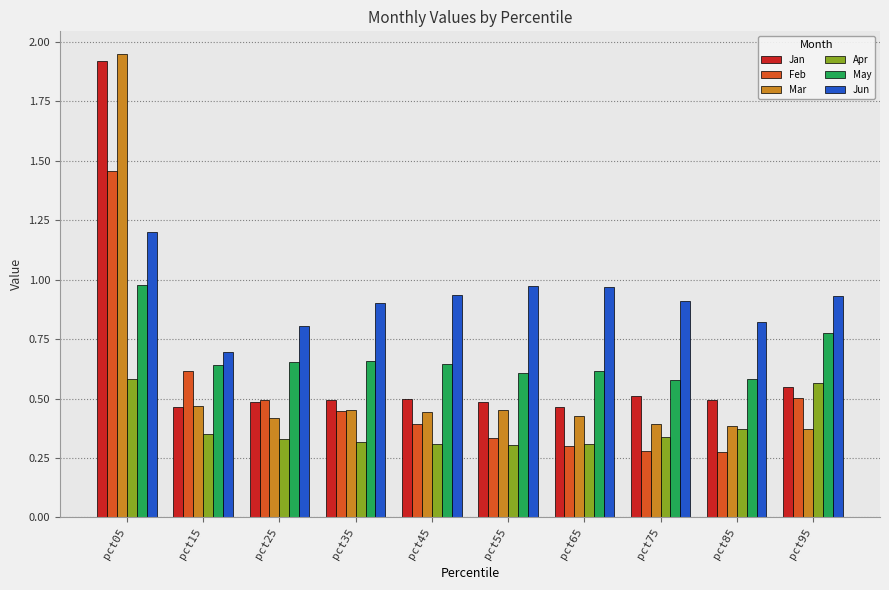

What is the difference between the maximum and second lowest values in the Mar series?

1.6